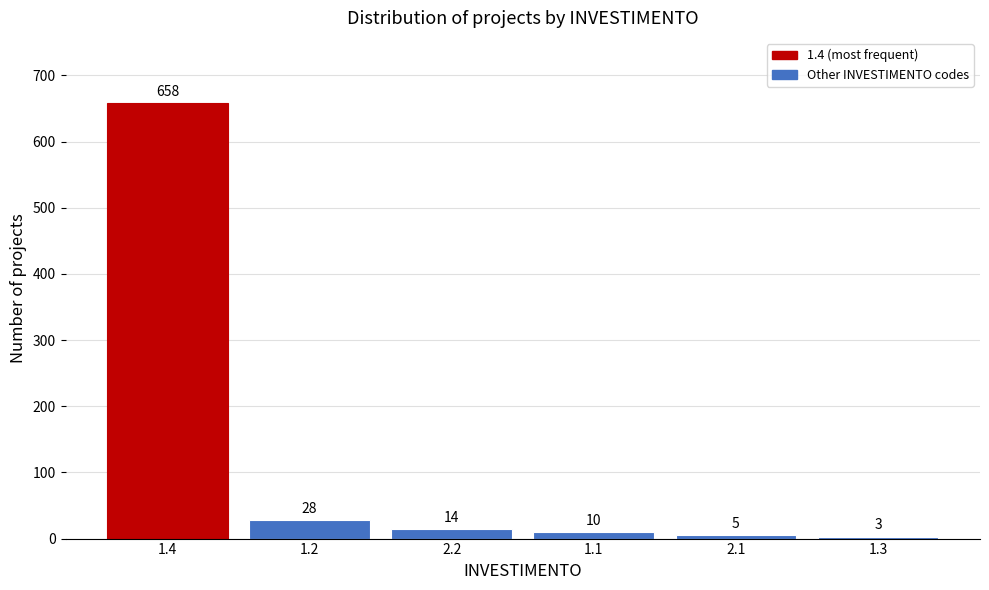

Reading left to right, what are all the values shown in this chart?

1.4=658	1.2=28	2.2=14	1.1=10	2.1=5	1.3=3